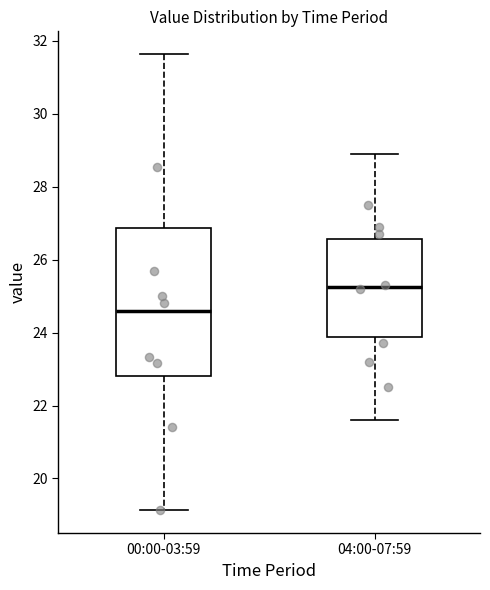

Which box has the highest median line?

04:00-07:59